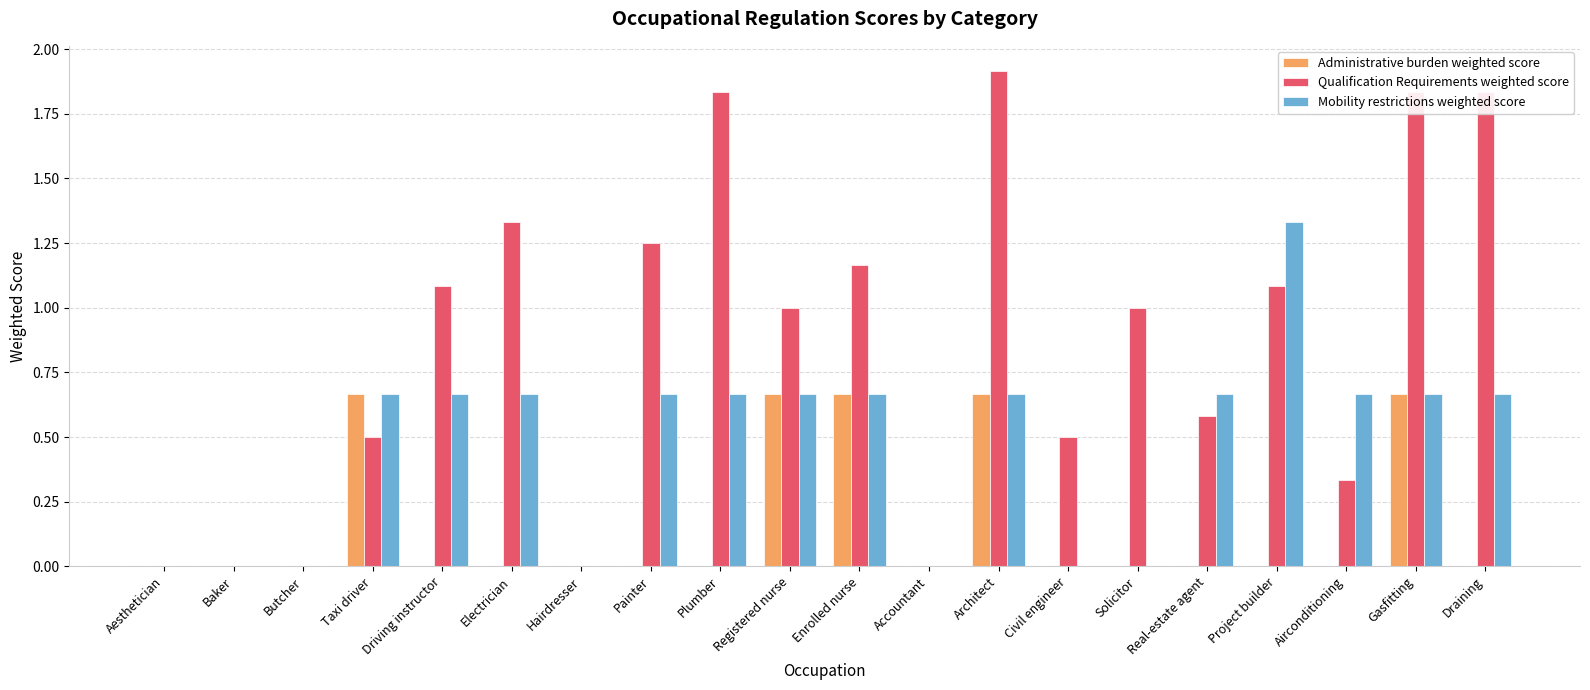

Count the number of data series in this chart.

3